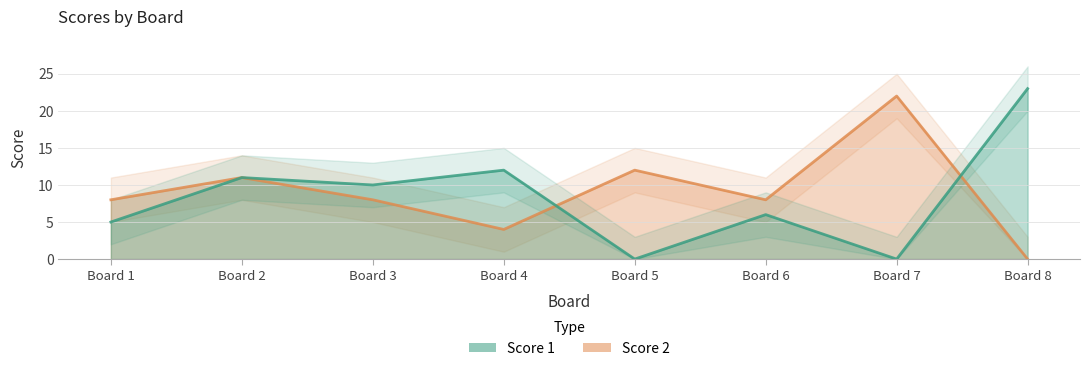

Which category has the lowest value in the Score 2 series?

8